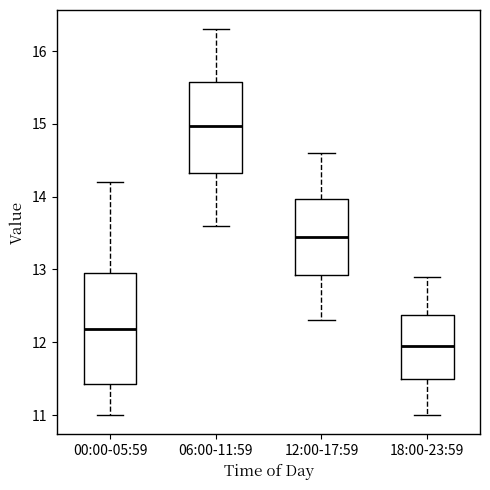

Which box is the tallest, from its lower edge to its upper edge?

00:00-05:59